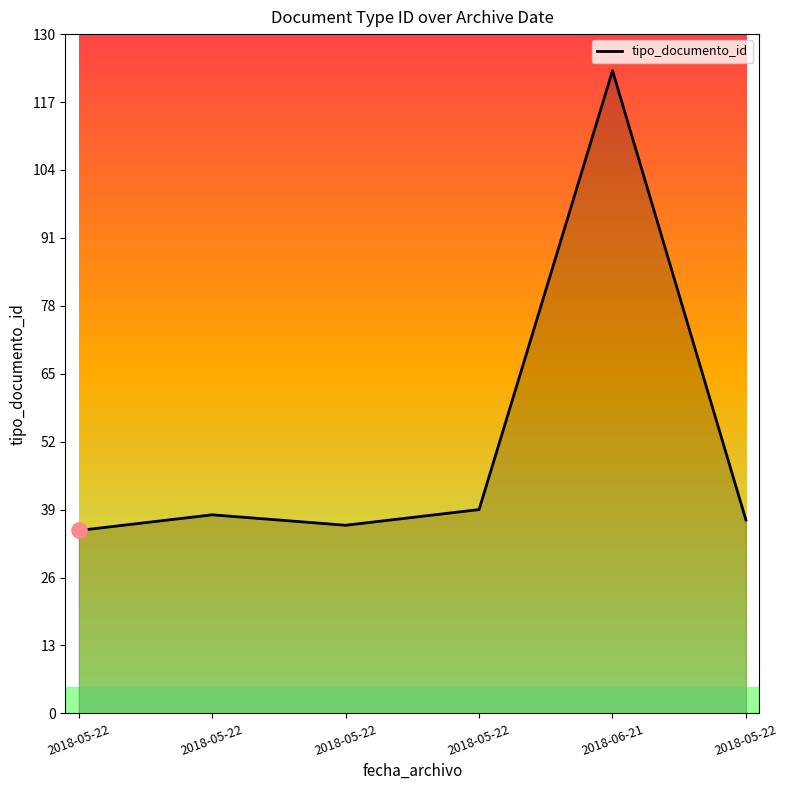

Which has a higher value, 2018-05-22 or 2018-05-22?

2018-05-22